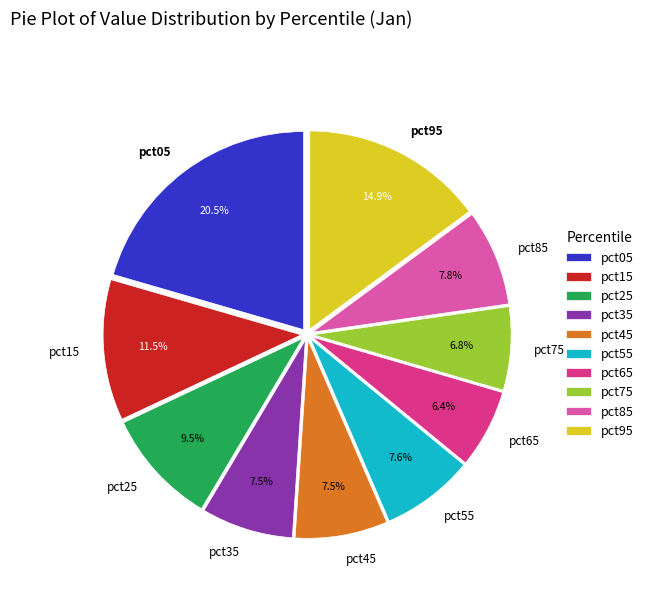

To the nearest percent, what is the combined percentage of pct65 and pct15?

18%